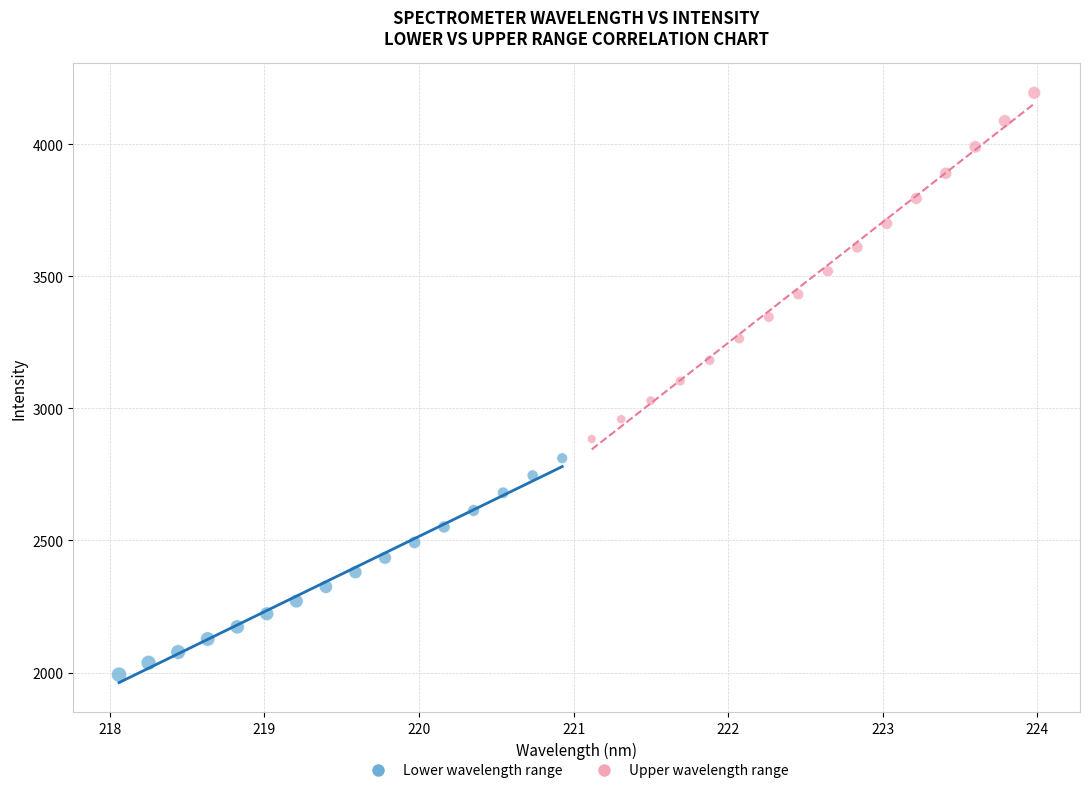

Which series contains the highest Y value?

Upper wavelength range